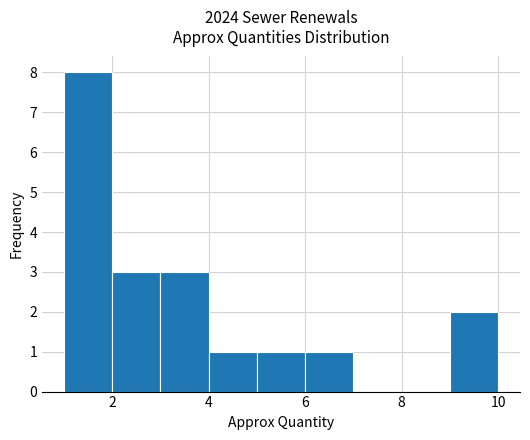

Which range on the x-axis has the tallest bar?

1 to 2